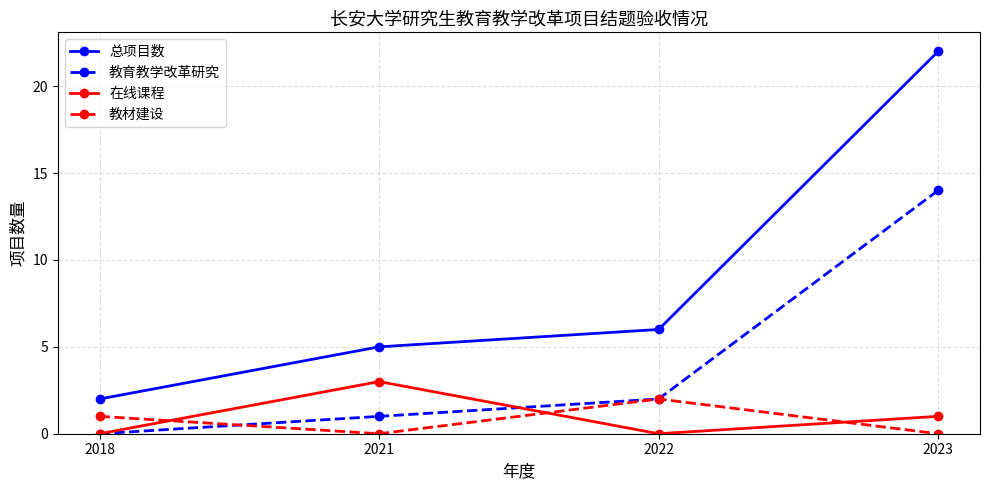

How many lines are shown in the chart?

4